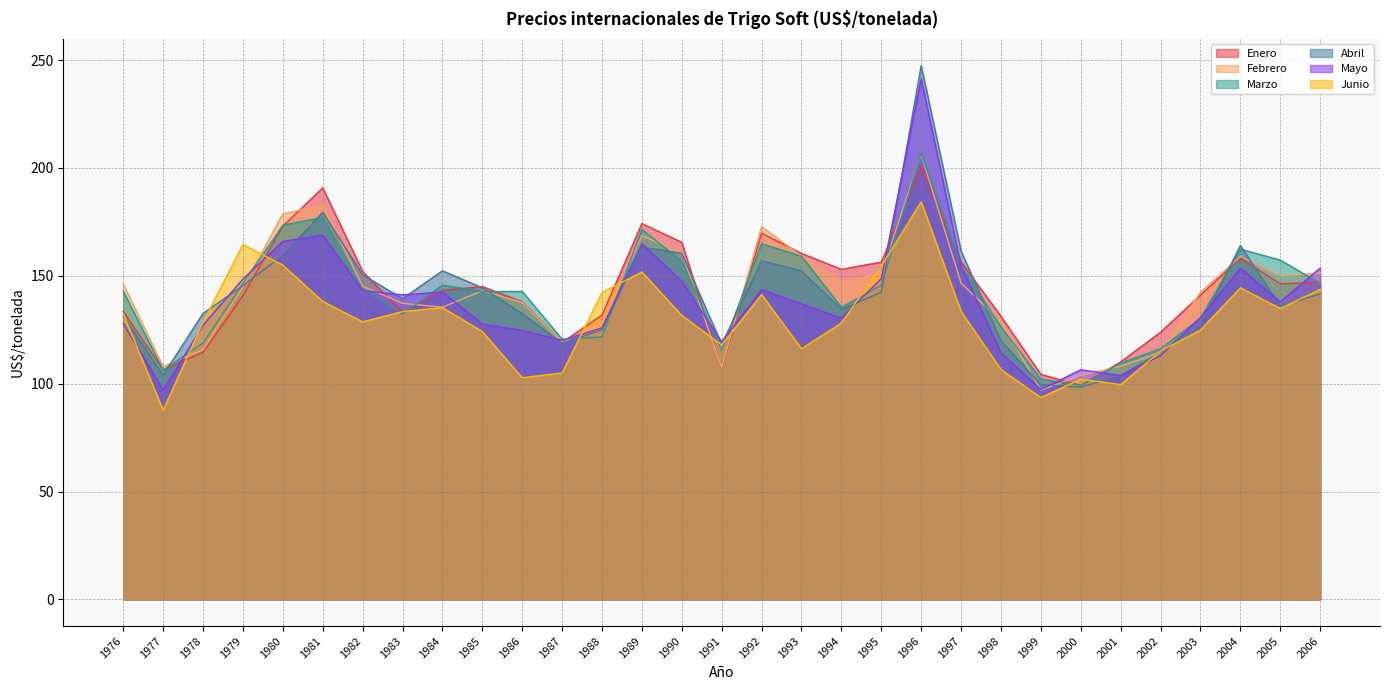

Does the chart display data point markers on the line(s)?

No